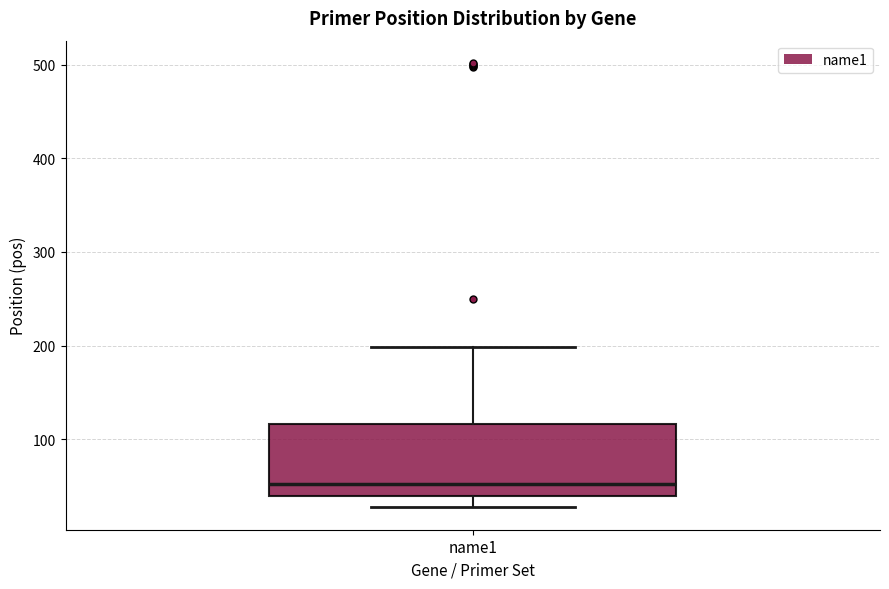

Read this box plot against the y-axis: the position of the median line, the range covered by the box, and the ends of both whiskers. The values are not printed on the chart, so give them approximately, as read against the axis.

median 50, box 40 to 120, whiskers 30 to 200